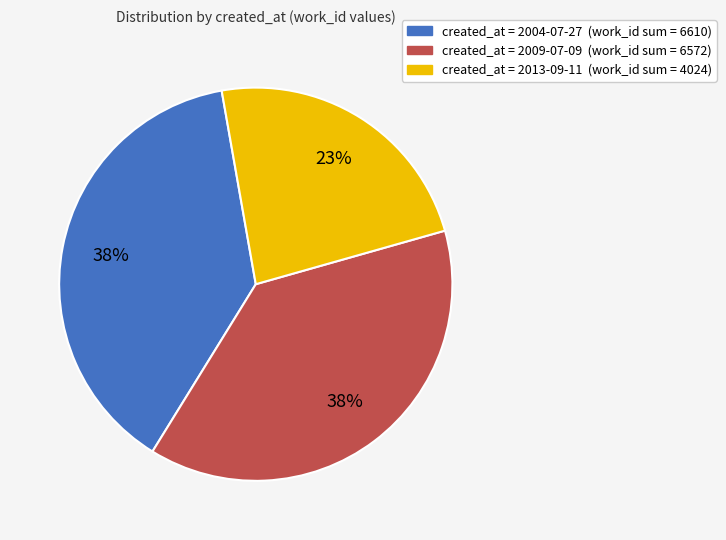

Is there any slice that represents more than half of the pie?

No